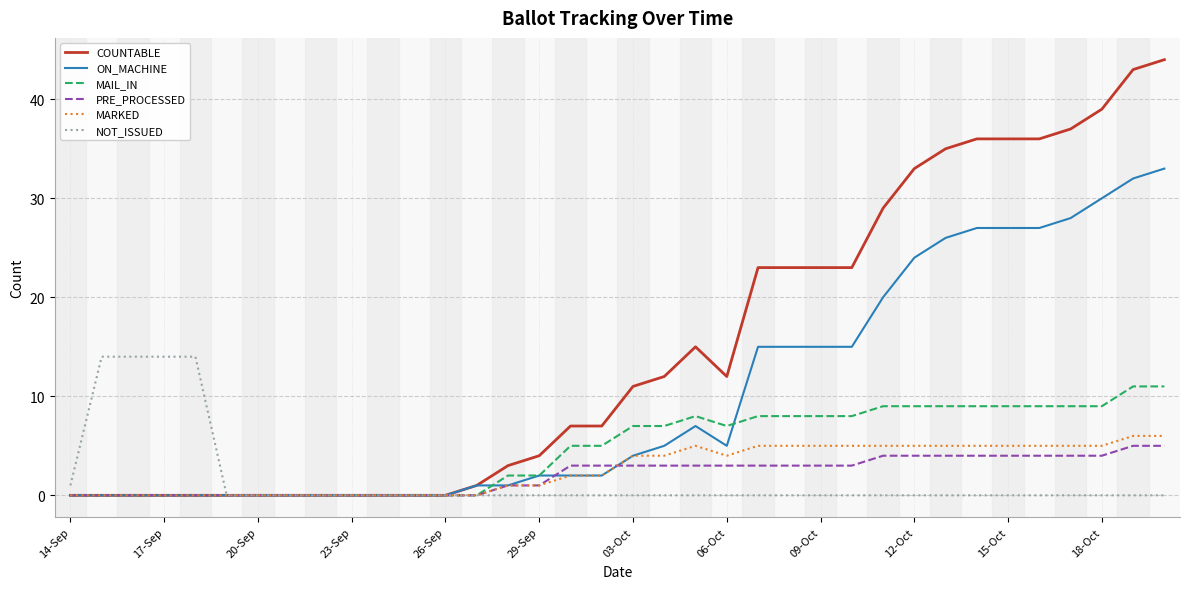

Which series has the largest range (max minus min)?

COUNTABLE